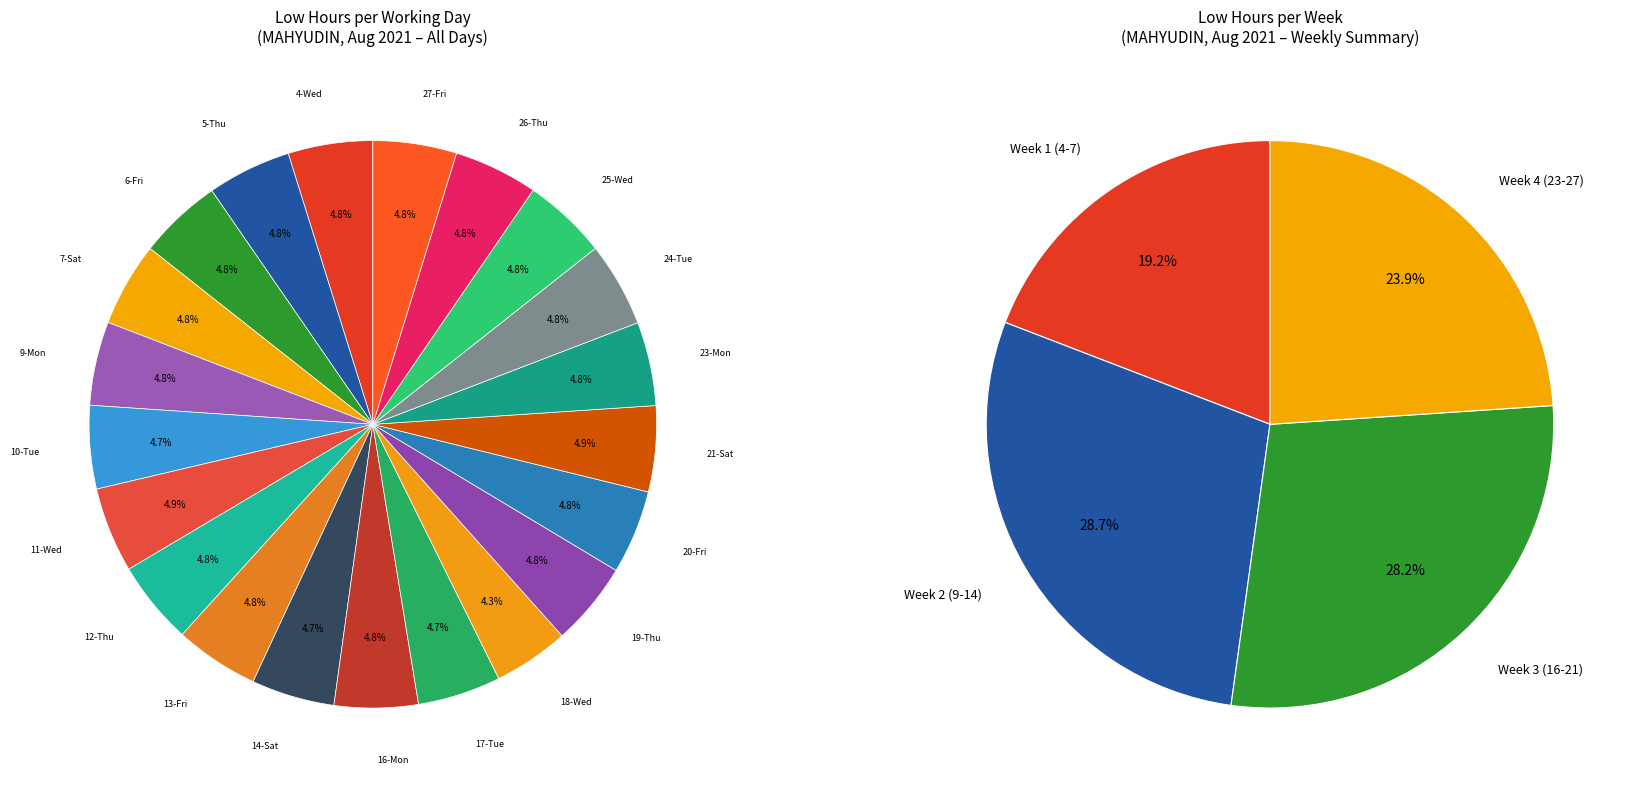

How many segments does this pie chart have?

21